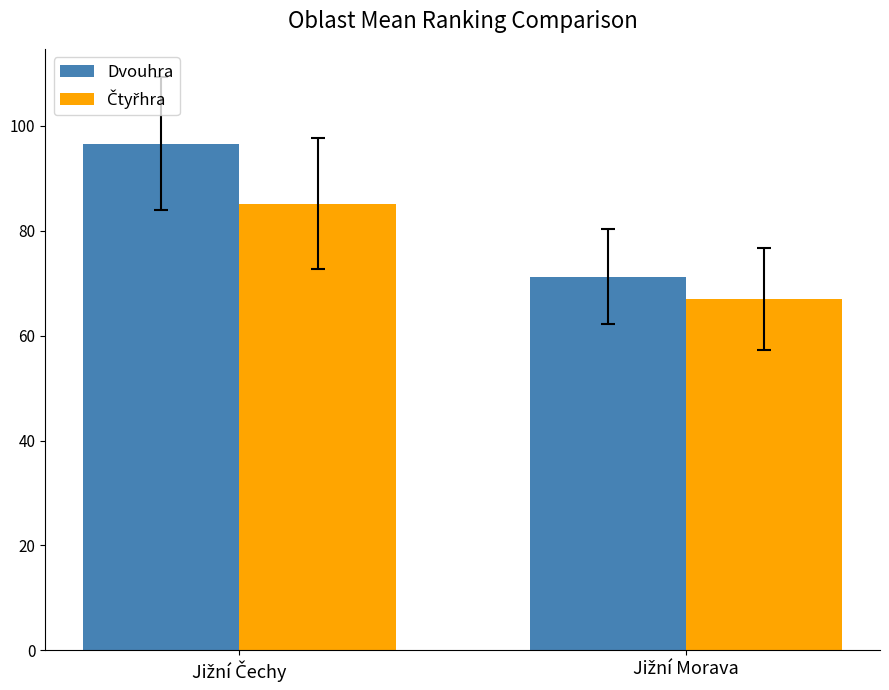

What is the sum of all Dvouhra values?

167.9